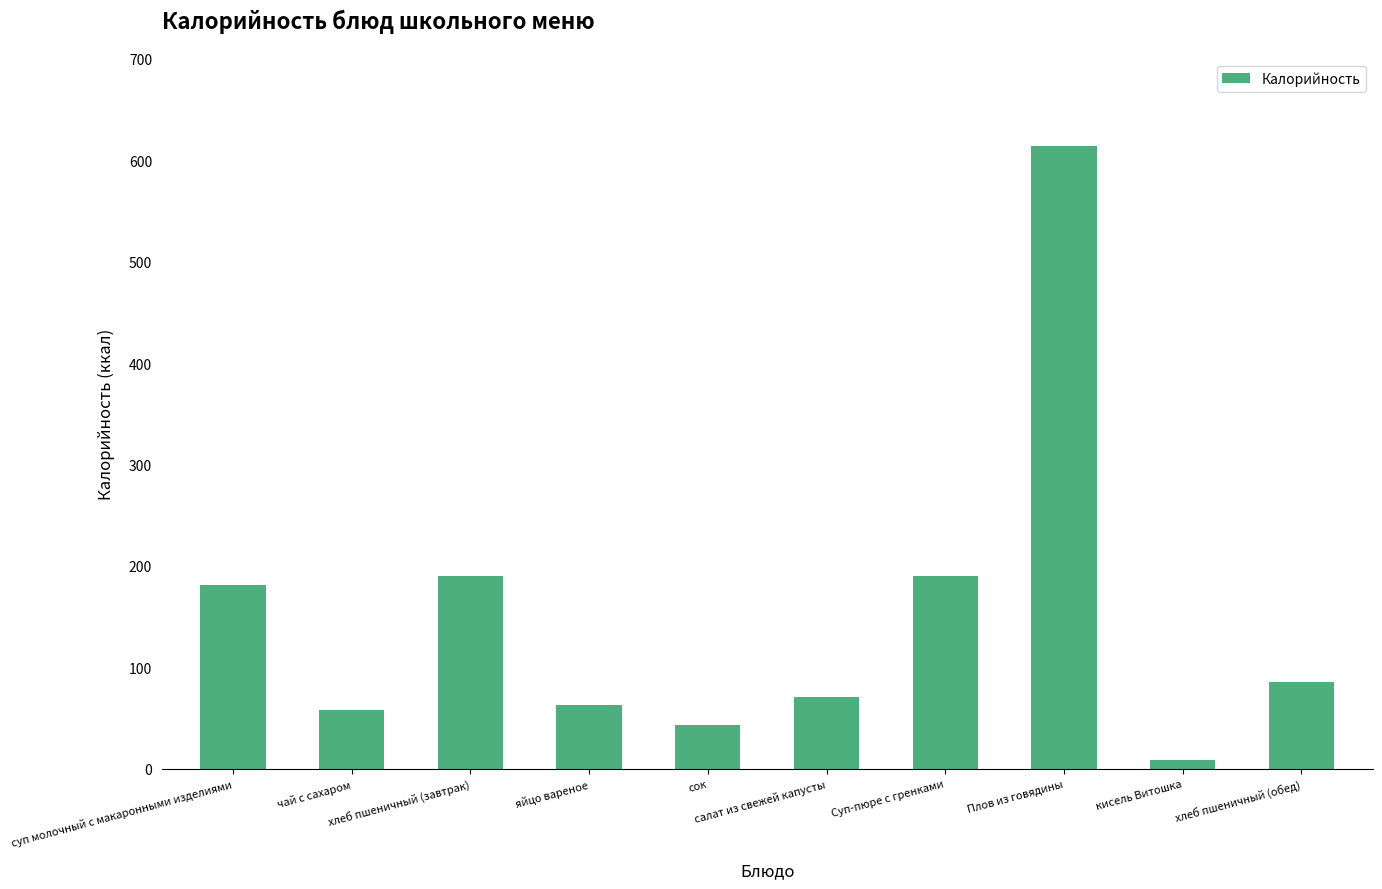

Which has a higher value, кисель Витошка or суп молочный с макаронными изделиями?

суп молочный с макаронными изделиями